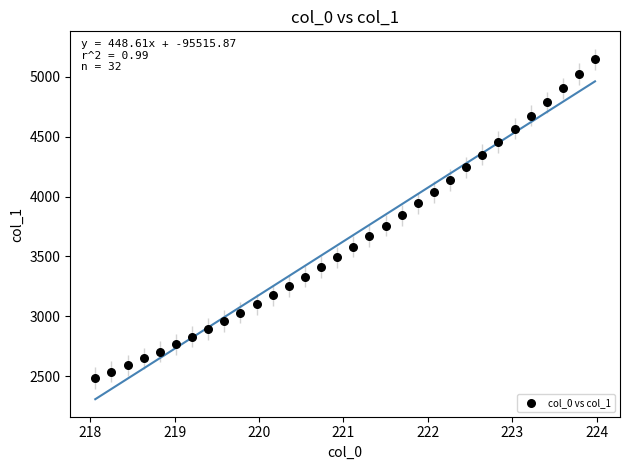

What is the range of X values (max minus min)?

5.9